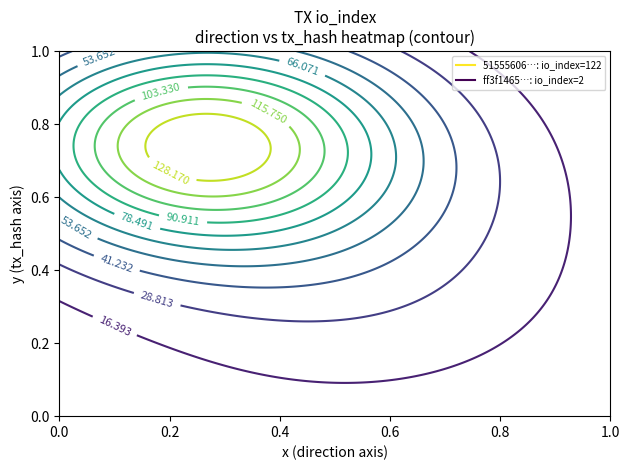

How many data points in 5155560620d90a83599ee977977b09daa175678 are less than 122?

1